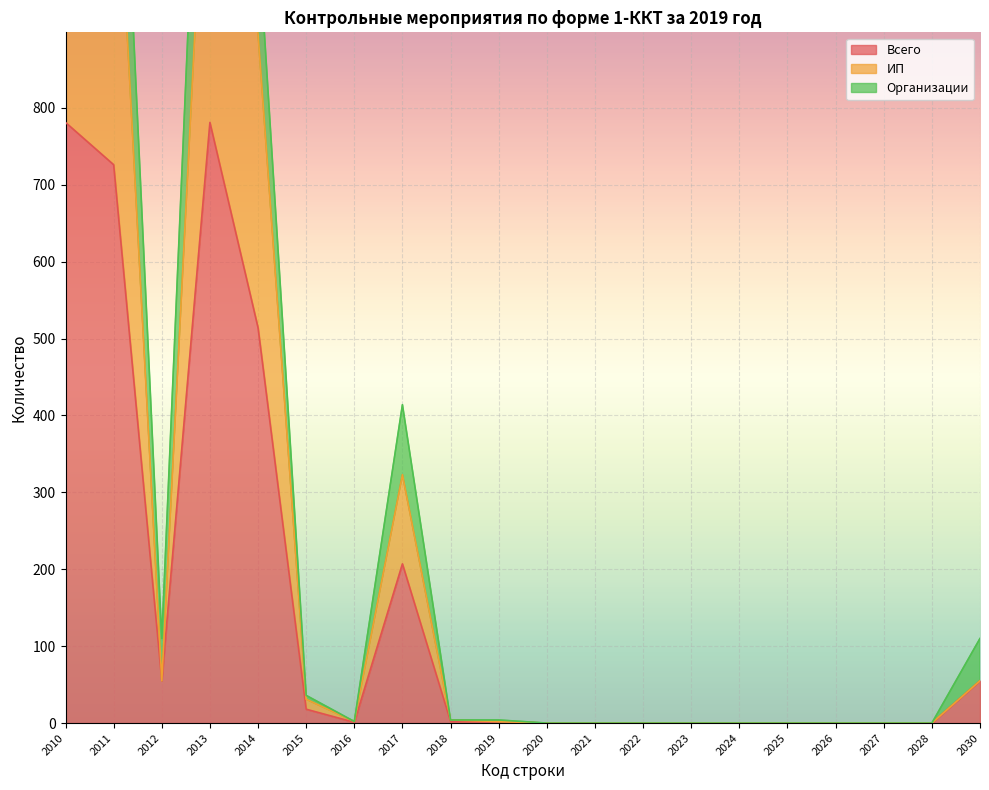

How many lines are shown in the chart?

3